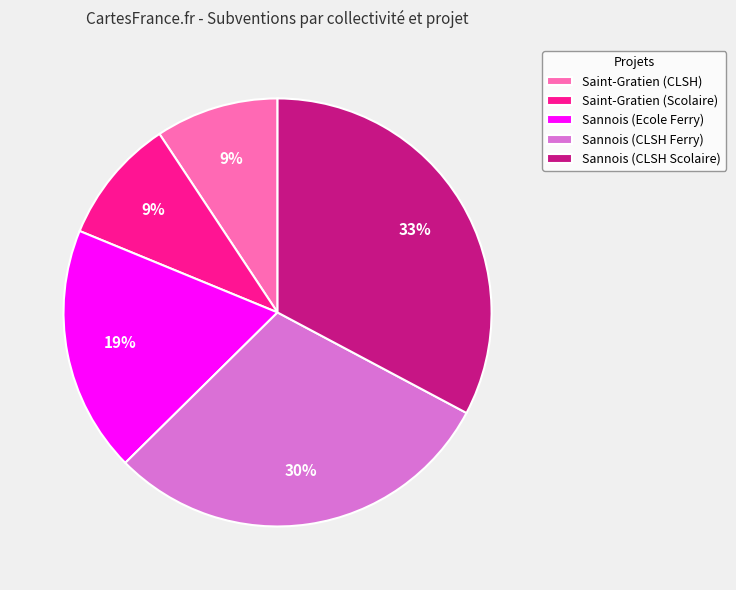

Is it true that Saint-Gratien (CLSH) is 19% of the pie?

False